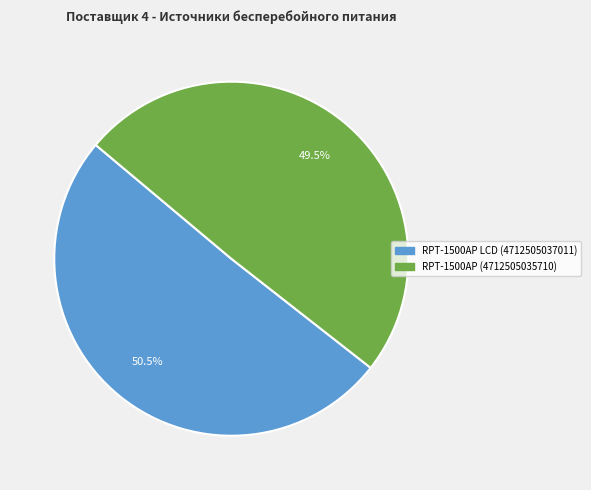

How many slices are in this pie chart?

2